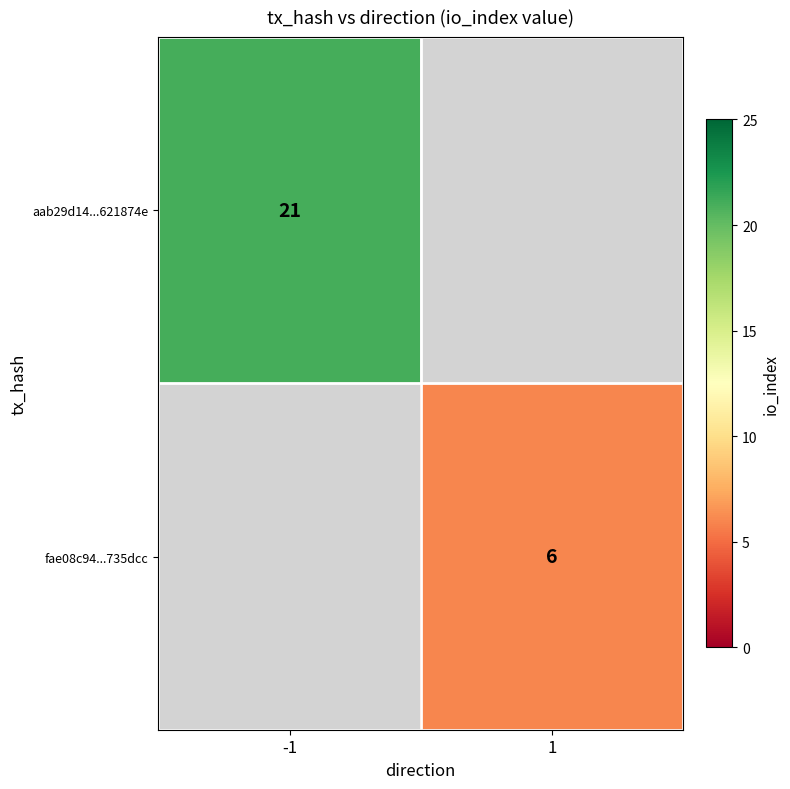

The value of aab29d14...621874e at -1 is 21. True or false?

True